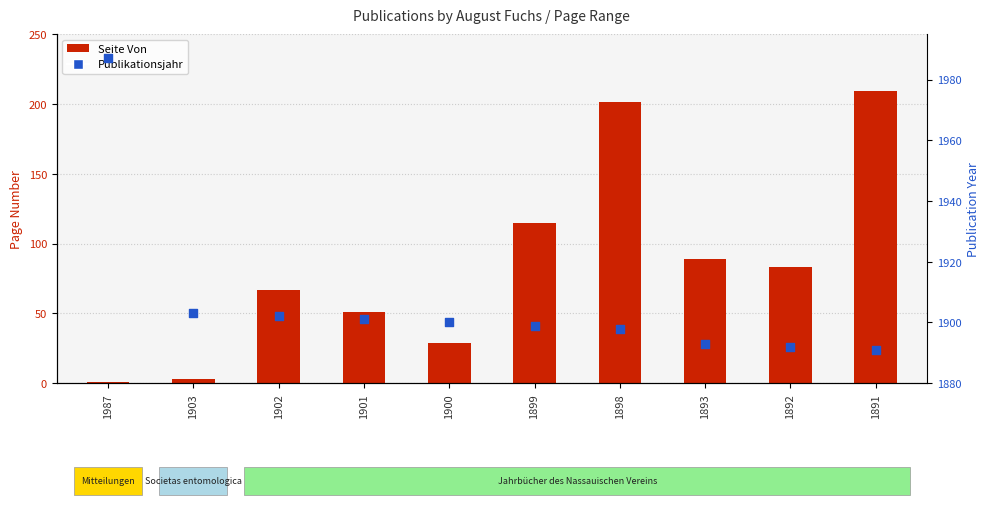

At which category is the sum across all series the highest?

1891